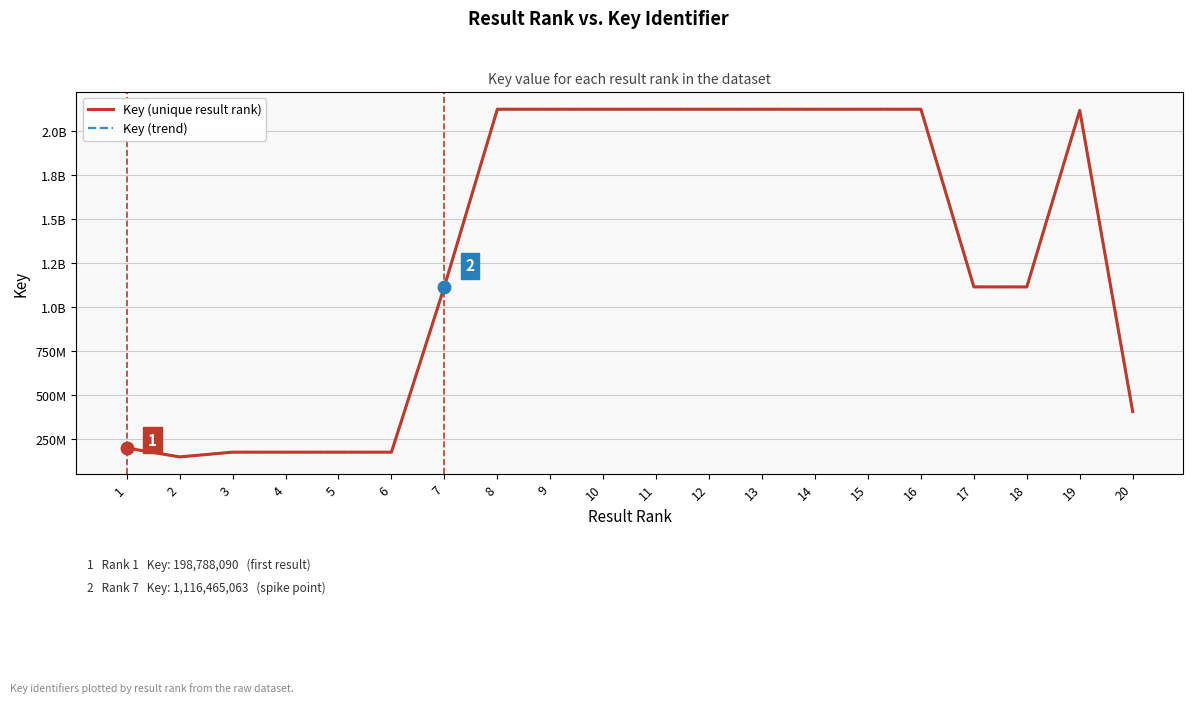

What is the sum of all Key (unique result rank) values?

26041296814